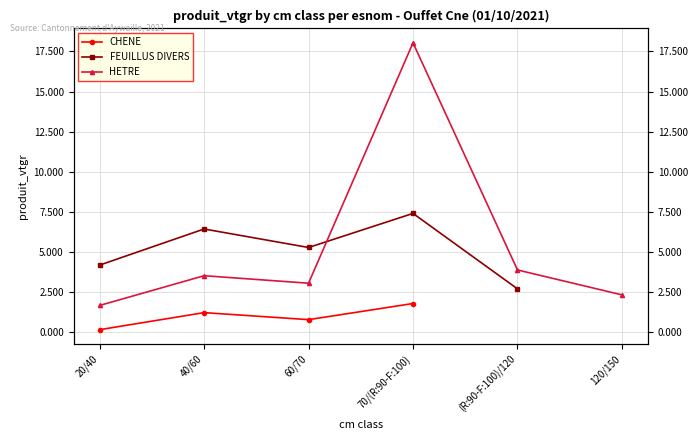

Does the chart display data point markers on the line(s)?

Yes